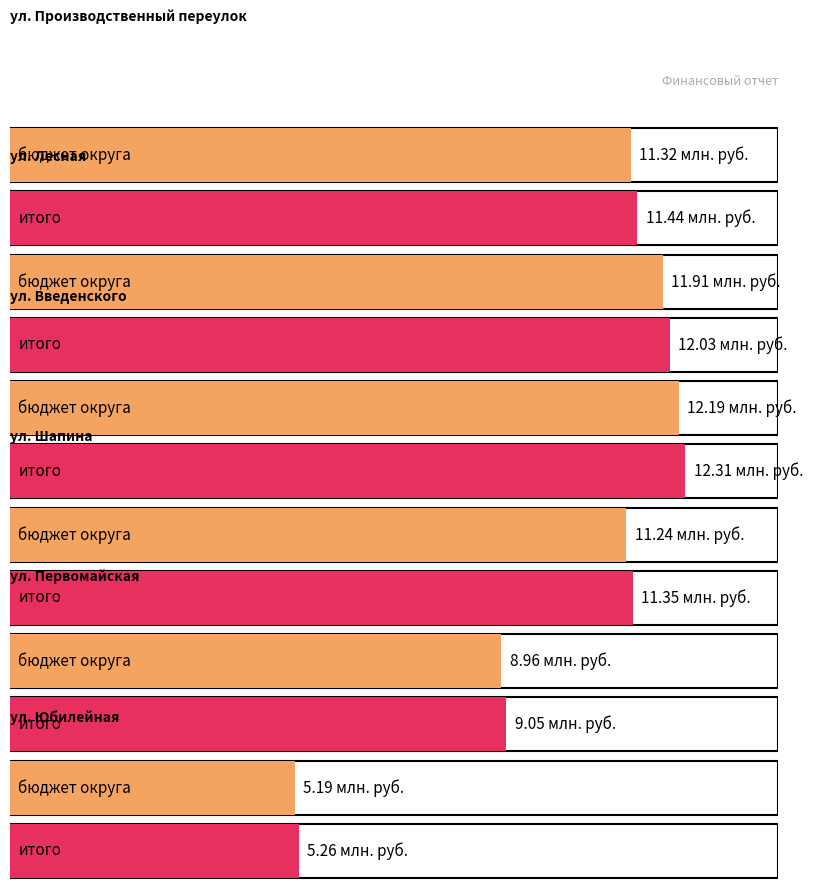

Reading left to right, what are all the values shown in this chart?

Average utilization: ул. Производственный переулок=11.3	ул. Лесная=11.9	ул. Введенского=12.2	ул. Шапина=11.2	ул. Первомайская=9.0	ул. Юбилейная=5.2
Финансирование: ул. Производственный переулок=11.4	ул. Лесная=12.0	ул. Введенского=12.3	ул. Шапина=11.3	ул. Первомайская=9.0	ул. Юбилейная=5.3